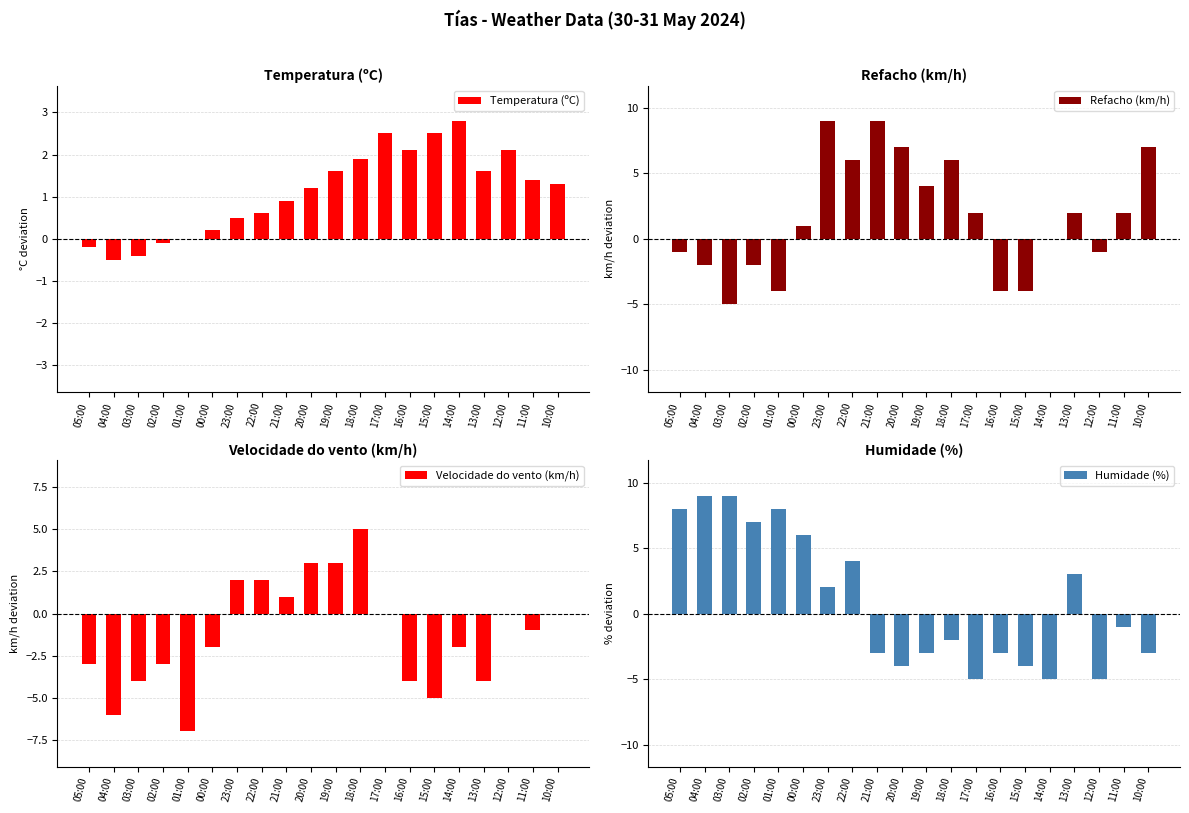

What is the minimum value for Velocidade do vento (km/h)?

-7.0